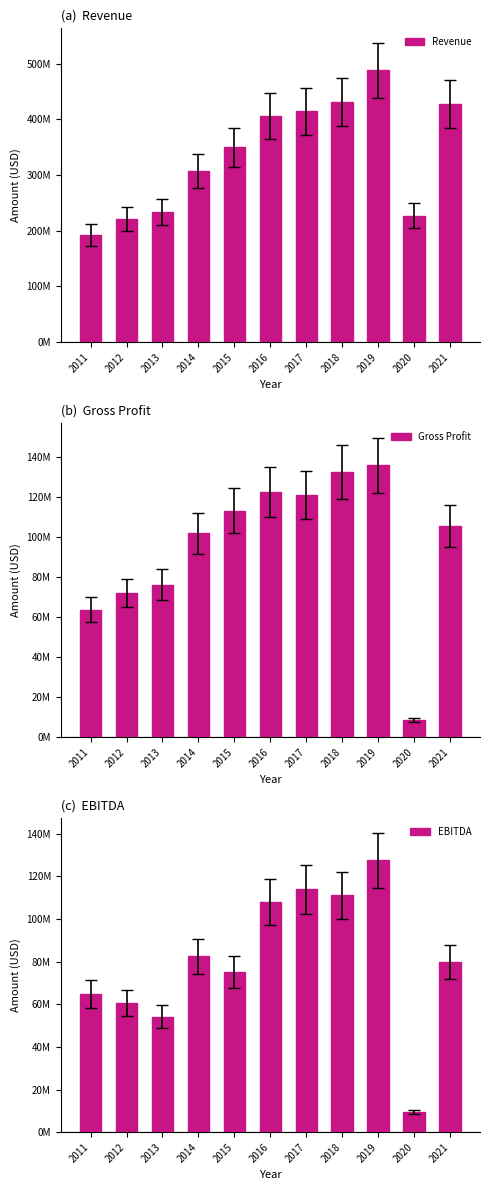

What value does the EBITDA series have at 2011?

64667000